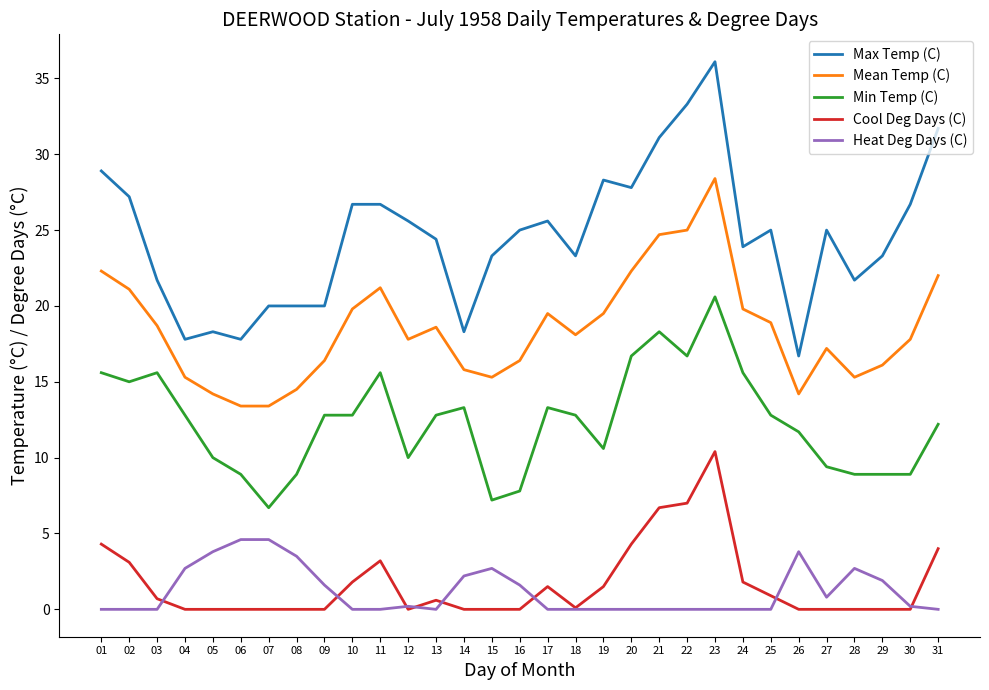

Rank the series at 14 from highest to lowest value.

Max Temp (C), Mean Temp (C), Min Temp (C), Heat Deg Days (C), Cool Deg Days (C)